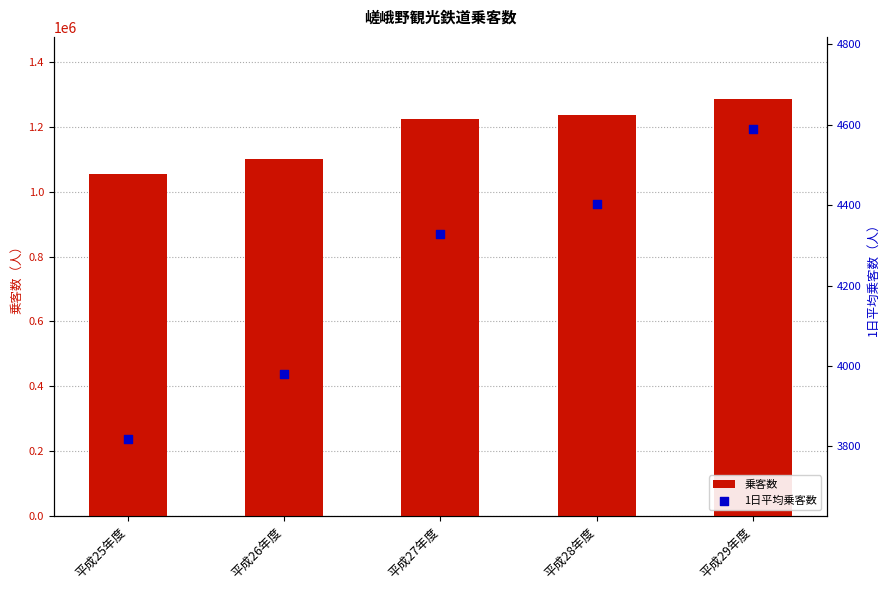

Which series has the largest Y range (max minus min)?

乗客数